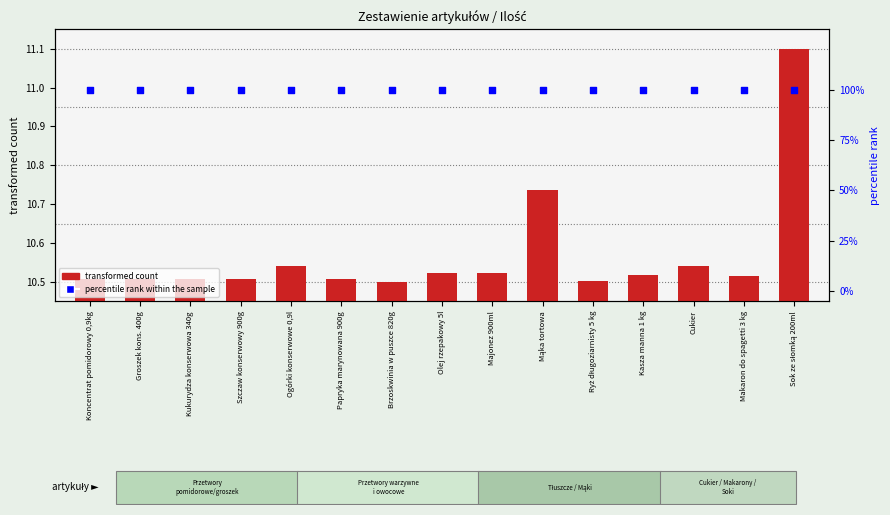

At which category is the sum across all series the highest?

Sok ze słomką 200ml